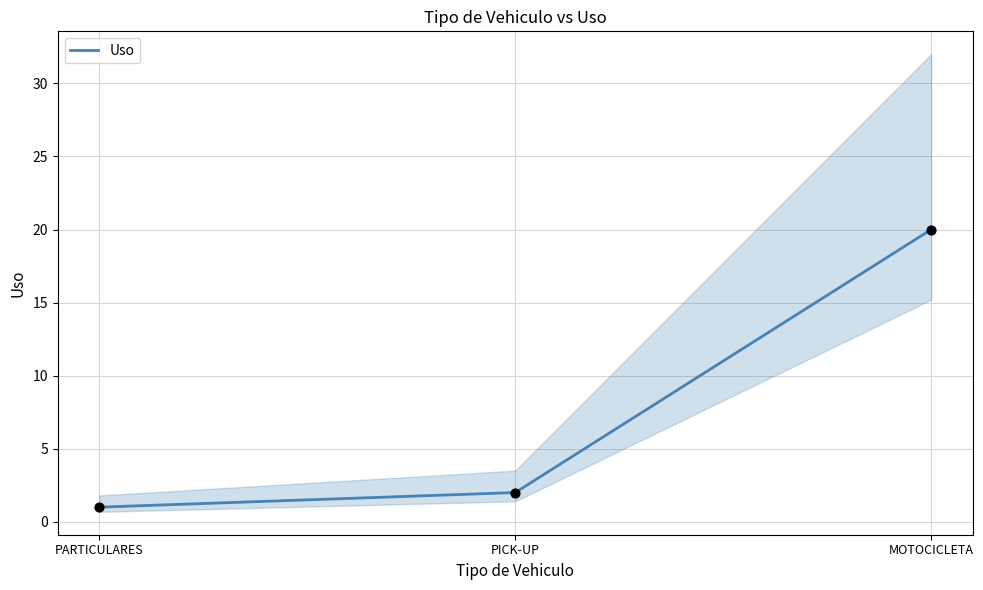

Approximately how many times larger is the value at MOTOCICLETA compared to PARTICULARES?

20.0